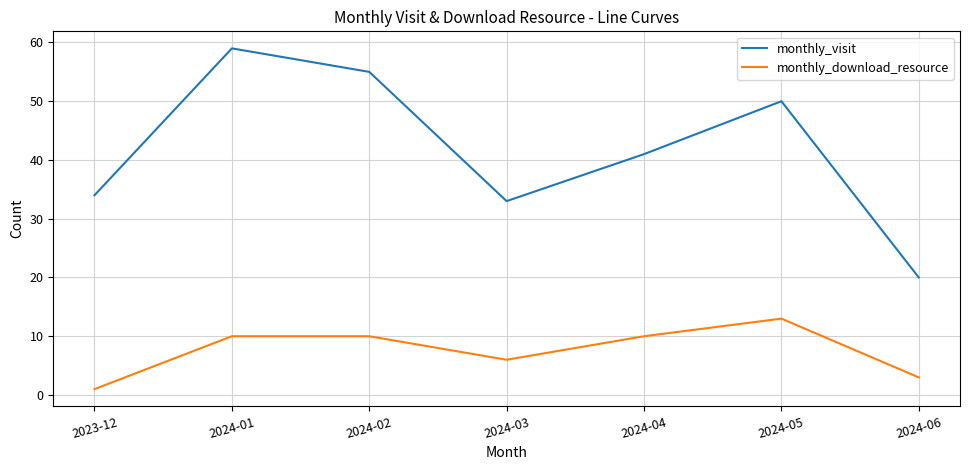

What is the sum of all monthly_download_resource values?

53